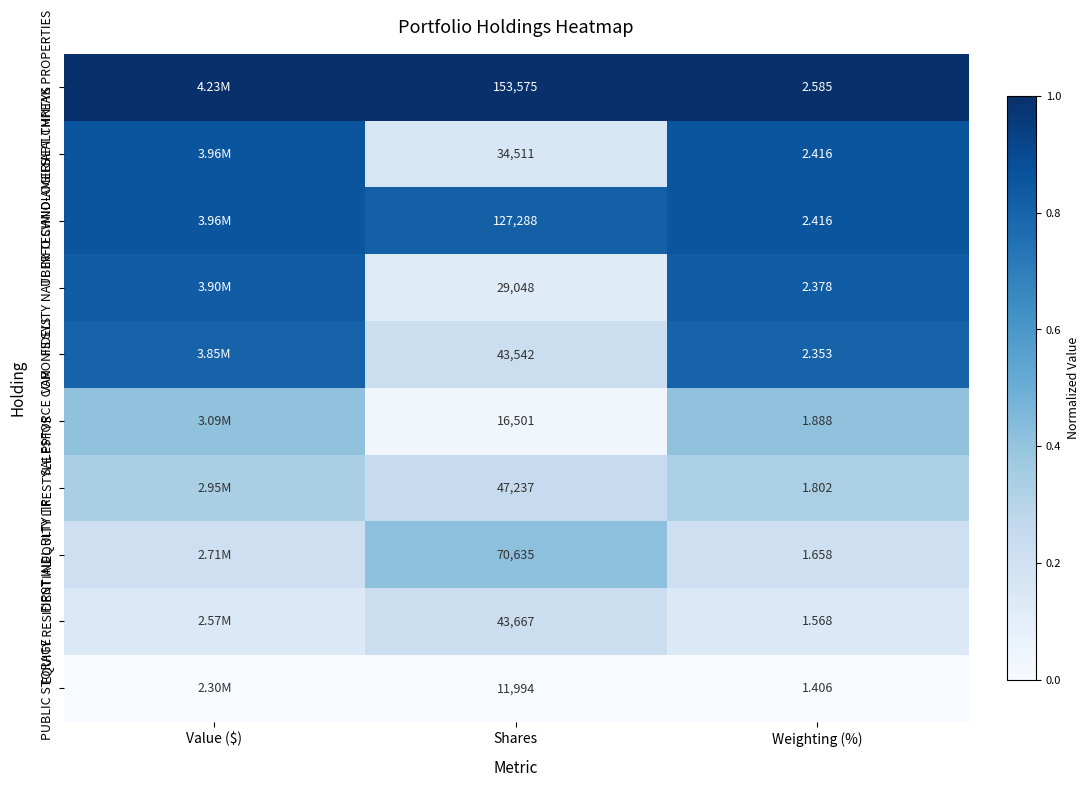

Which series changed the most between Shares and Weighting (%)?

HEALTHPEAK PROPERTIES